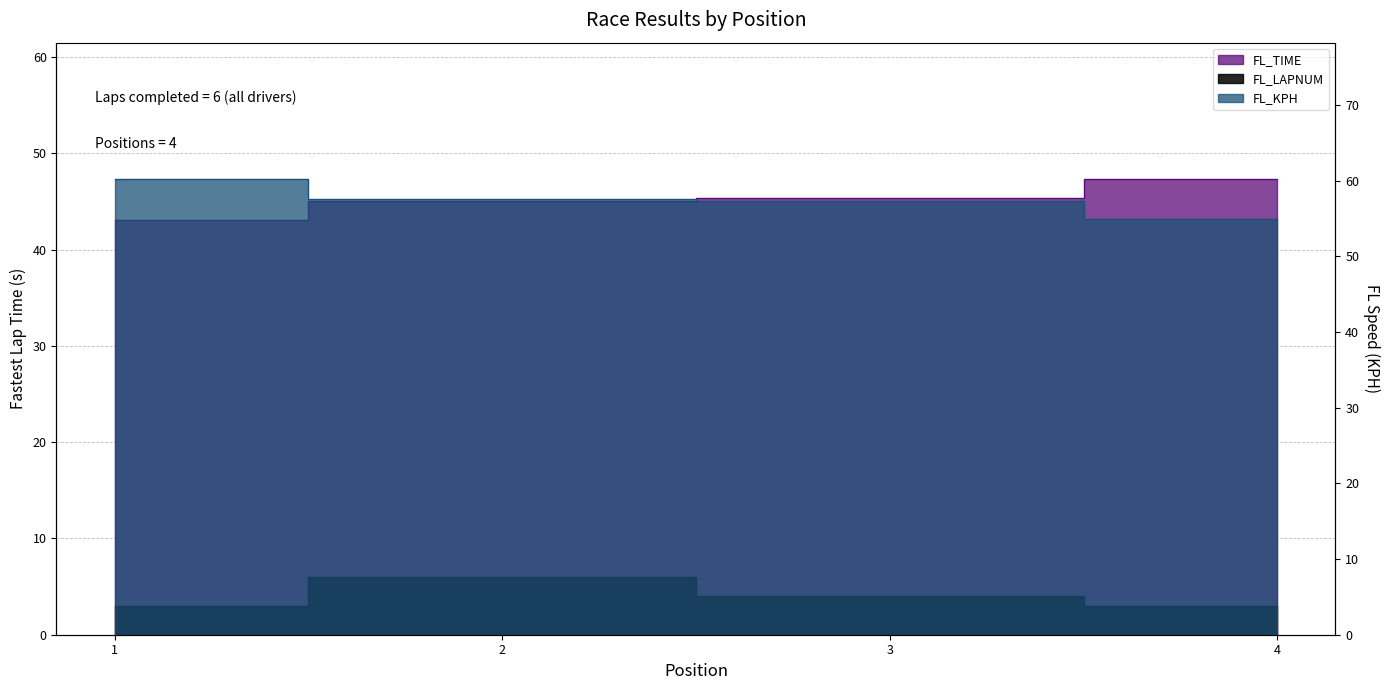

What is the approximate value of FL_TIME at 4?

47.3